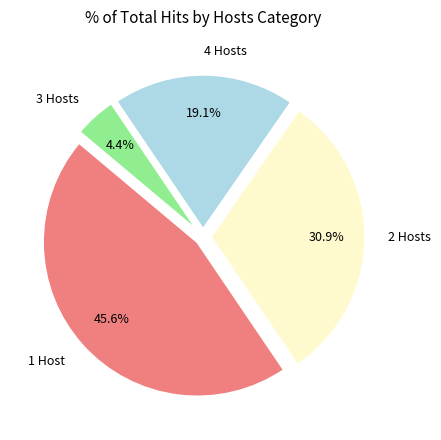

Rank the categories by value from lowest to highest.

3 Hosts, 4 Hosts, 2 Hosts, 1 Host